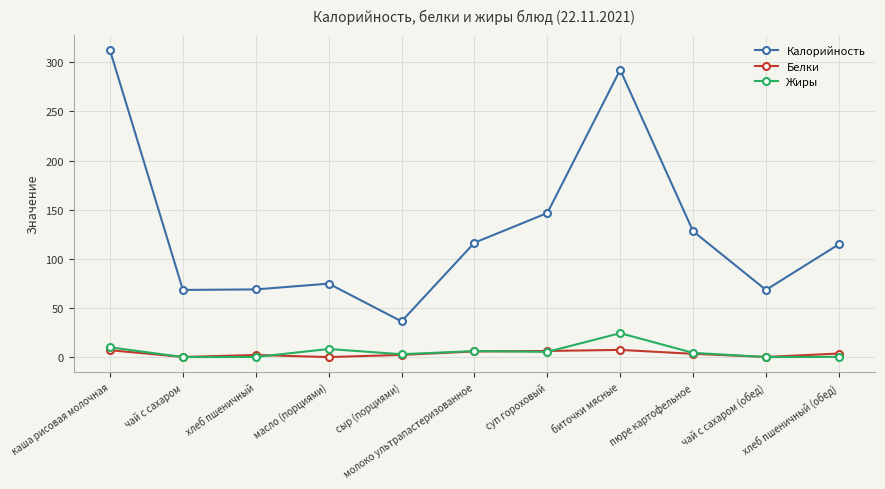

What is the greatest value displayed?

312.0